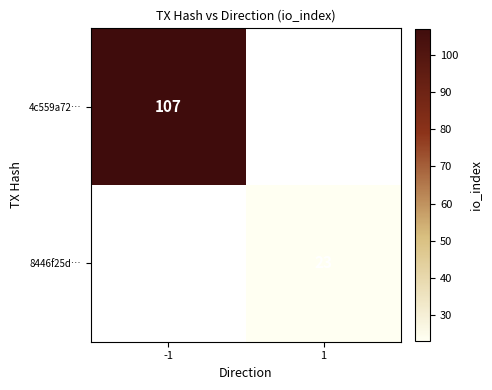

The 8446f25d… series shows 23 at 1. True or false?

True